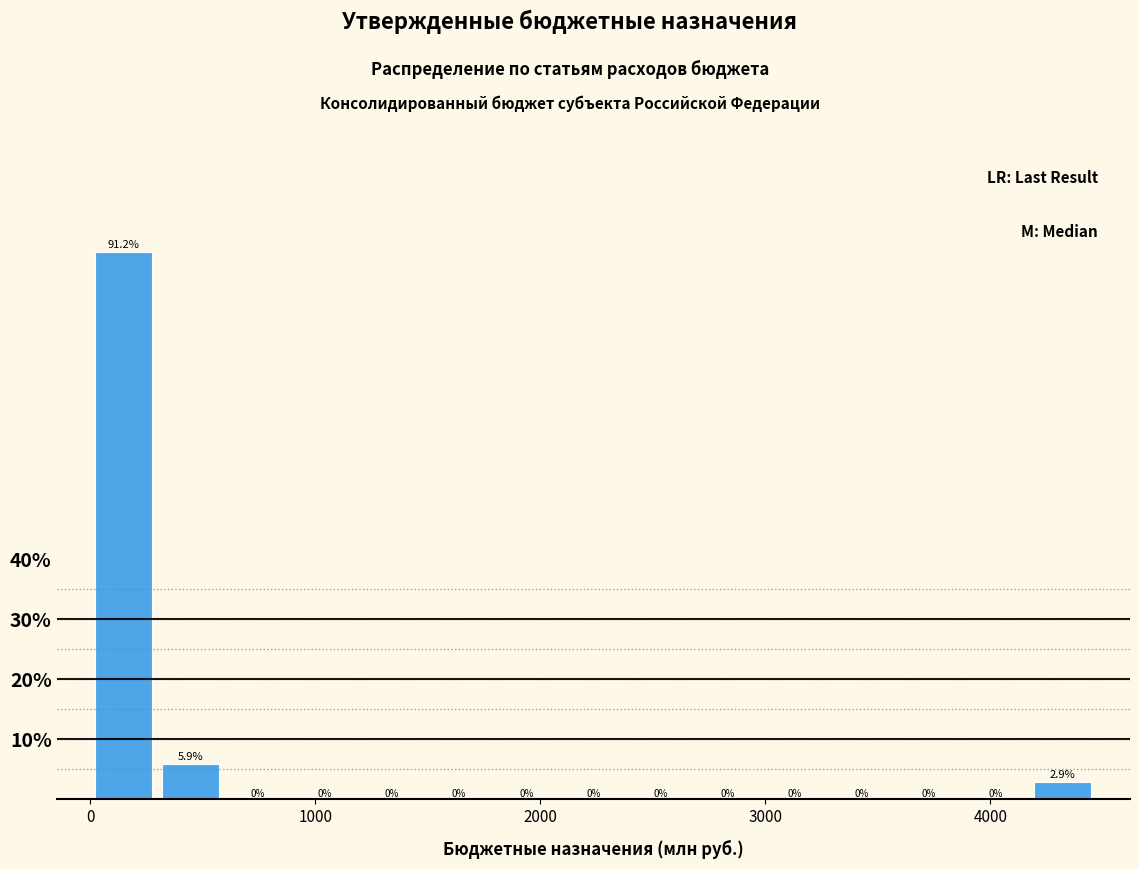

Read against the x-axis, roughly where is the centre of the tallest bar?

100